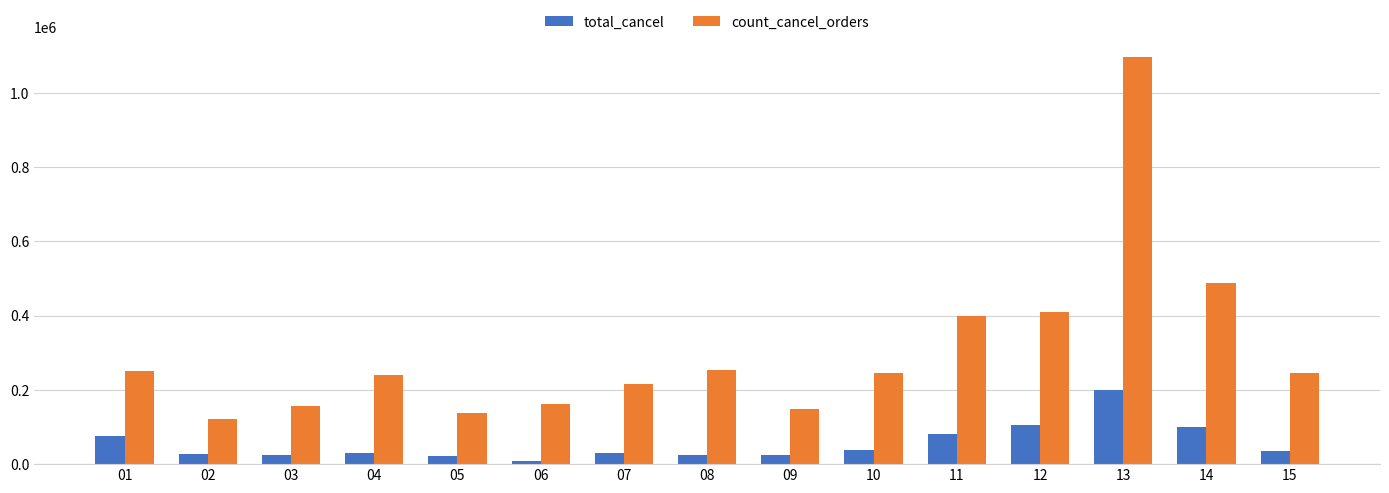

Rank the series by their maximum value, from lowest to highest.

total_cancel, count_cancel_orders